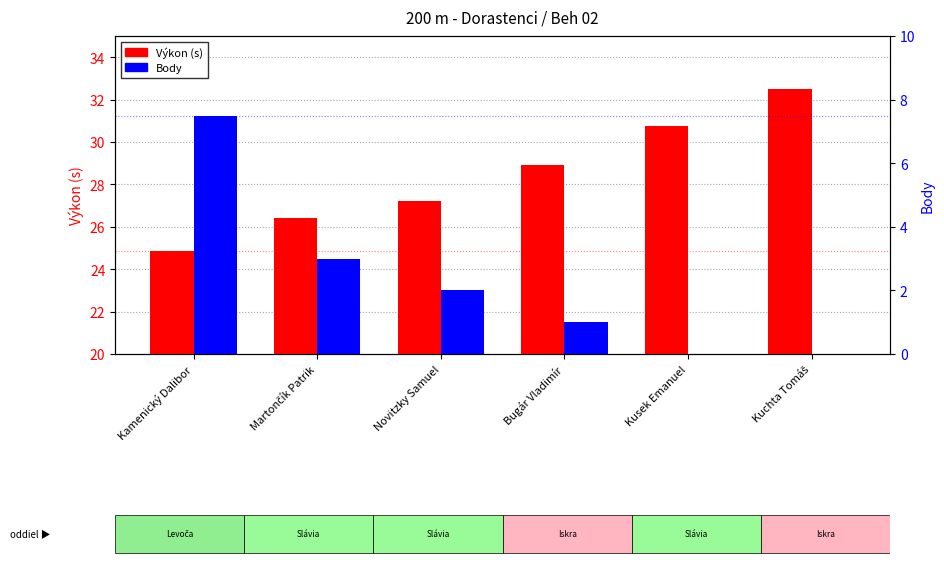

What position from the left is Kamenický Dalibor?

1